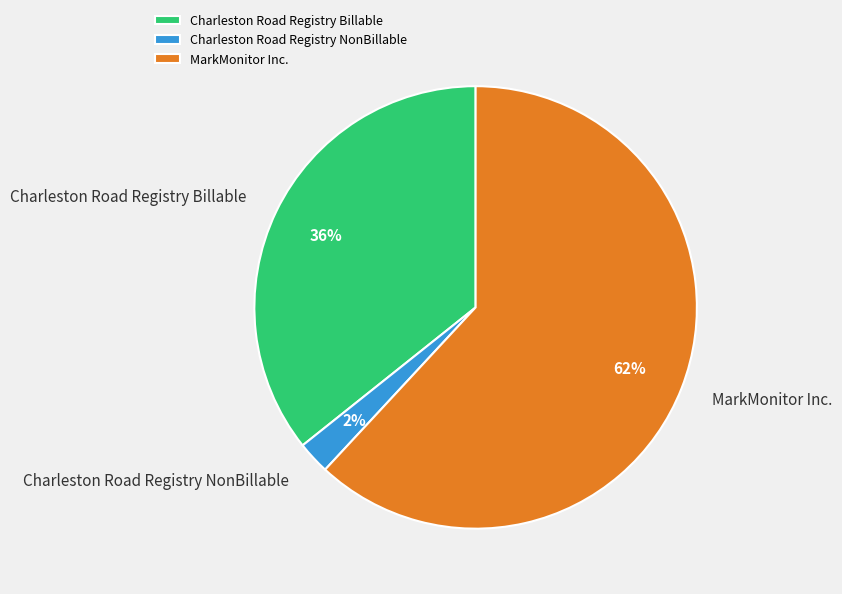

Rank the categories by value from lowest to highest.

Charleston Road Registry NonBillable, Charleston Road Registry Billable, MarkMonitor Inc.